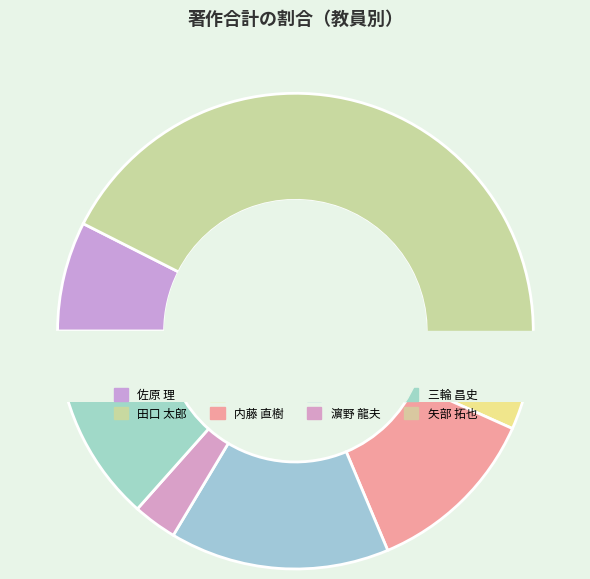

How many slices are in this pie chart?

8